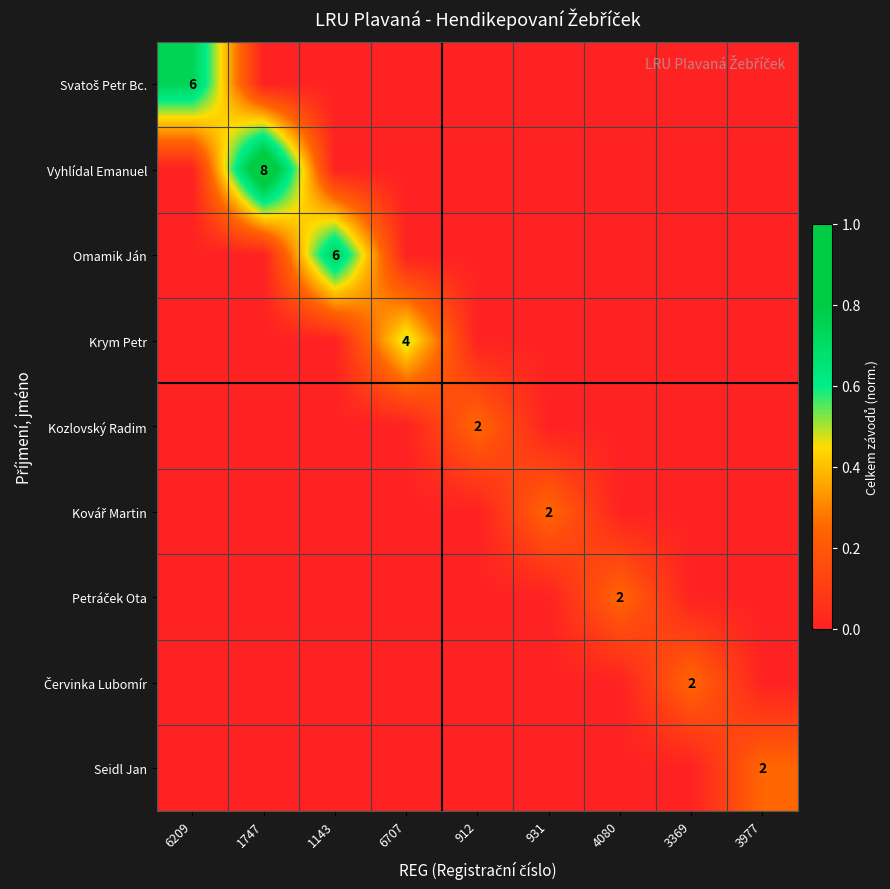

At which category is the sum across all series the highest?

1747